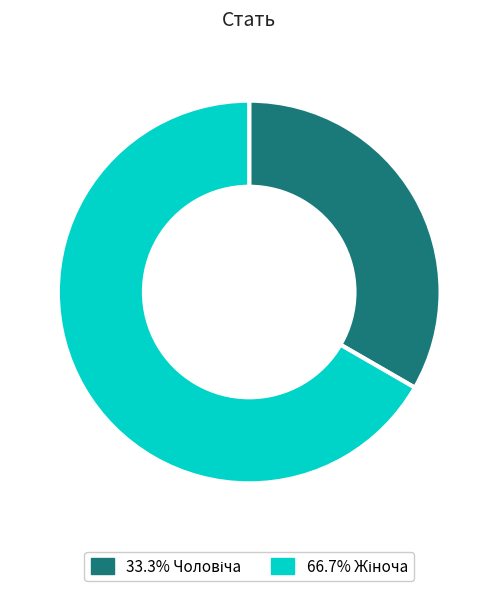

Is there a majority slice in this chart?

Yes